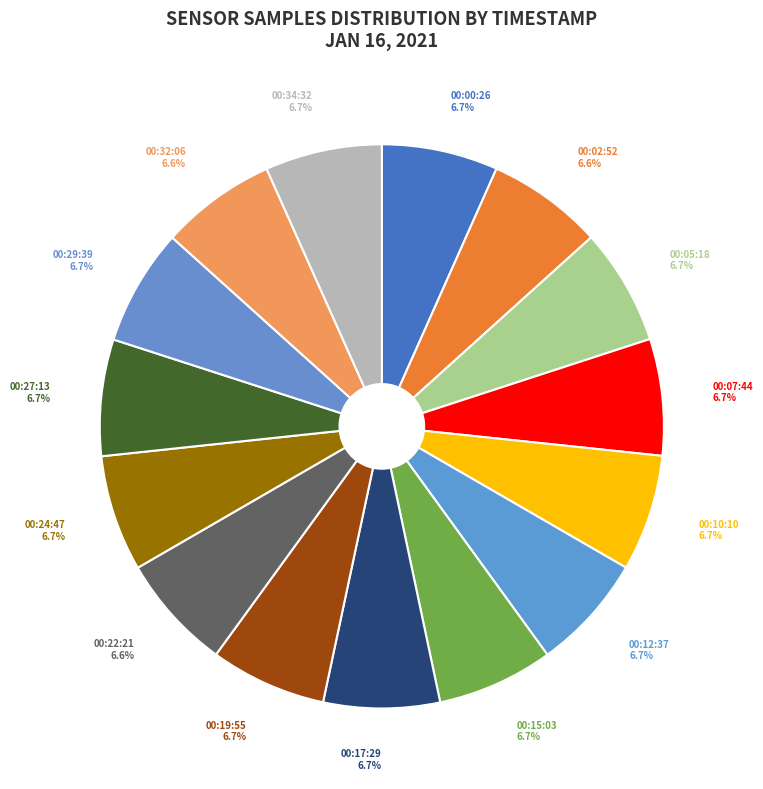

Does 00:02:52 represent more than half of the total?

No